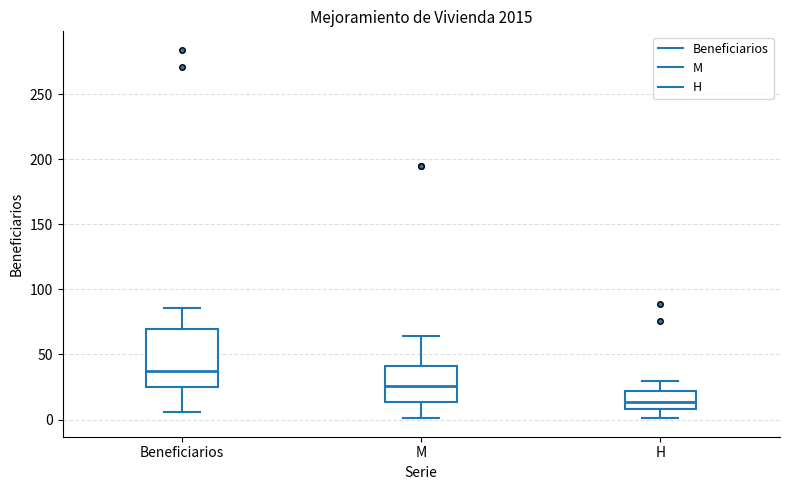

Which box is the tallest, from its lower edge to its upper edge?

Beneficiarios